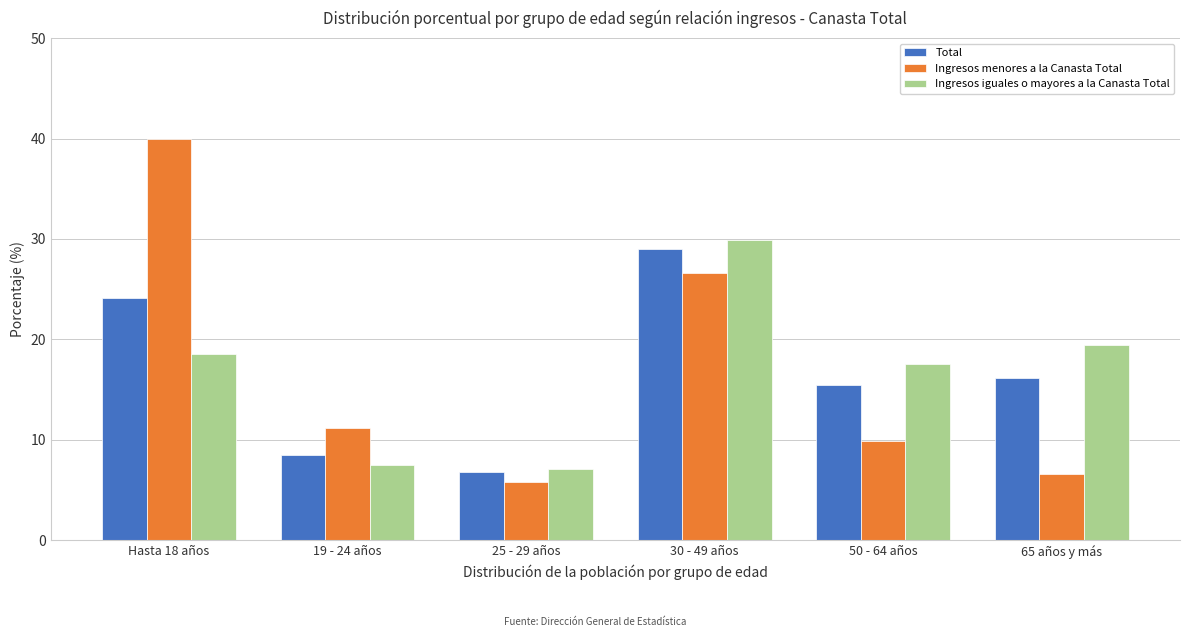

Reading right to left, transcribe all the data shown in this chart.

Total: 16.1	15.5	29.0	6.8	8.5	24.1
Ingresos menores a la Canasta Total: 6.6	9.9	26.6	5.8	11.2	40.0
Ingresos iguales o mayores a la Canasta Total: 19.4	17.5	29.9	7.1	7.5	18.5